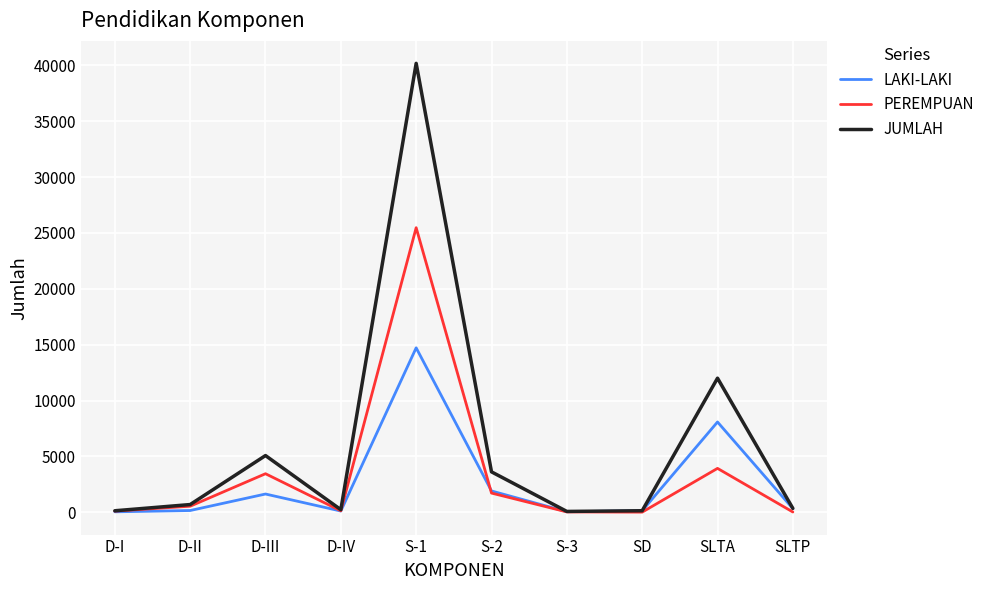

Where does the LAKI-LAKI series first go above 324?

D-III